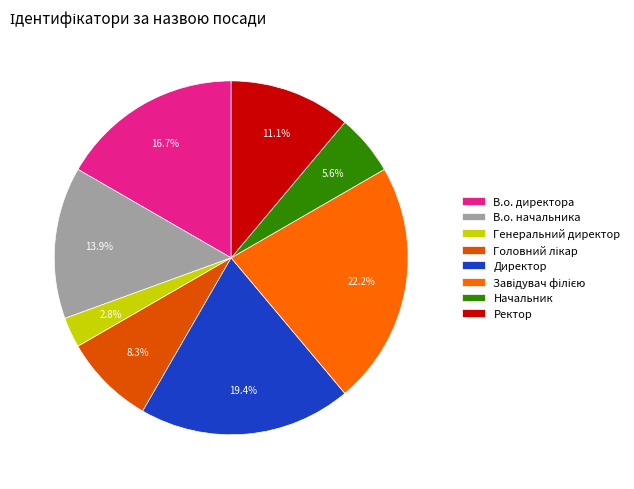

What is the total percentage of В.о. директора and Головний лікар?

25.0%